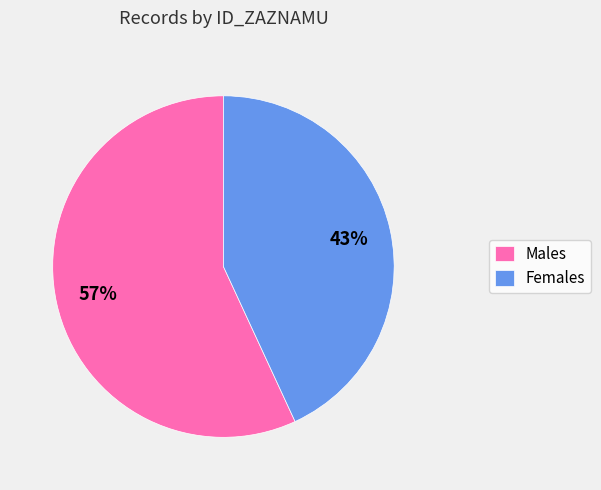

What is the smallest slice in the pie chart?

Females